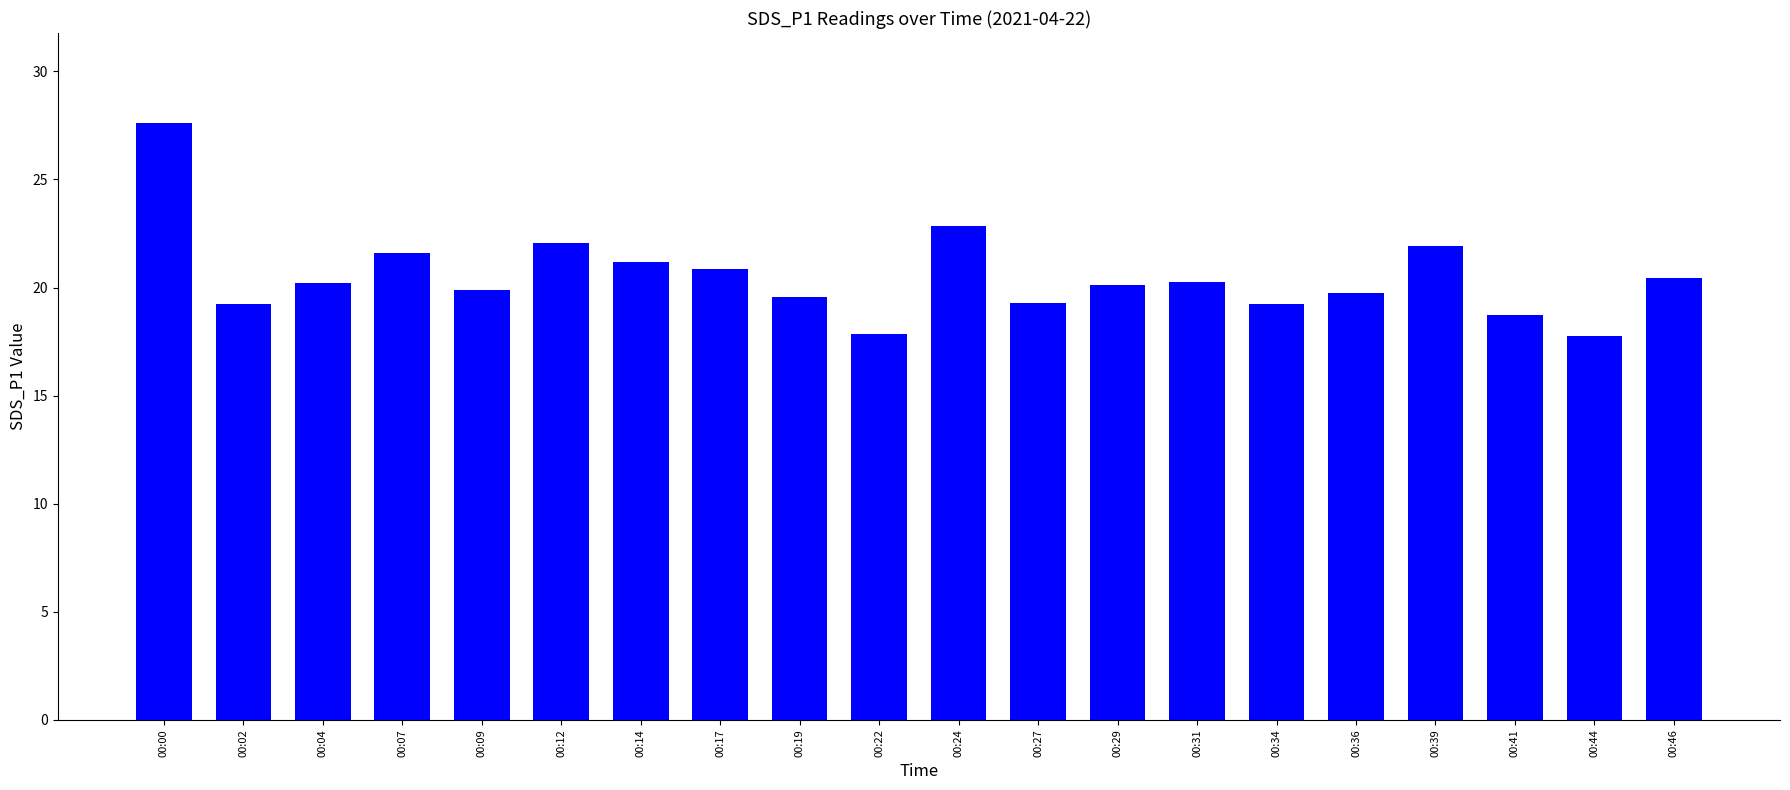

The value at 00:24 is 22.9. True or false?

True